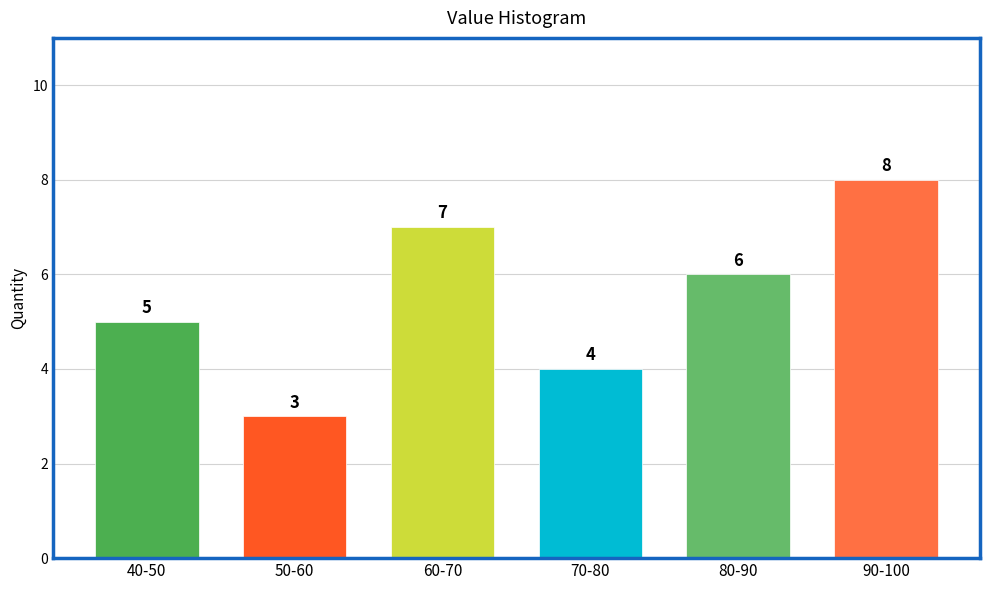

Reading right to left, transcribe all the data shown in this chart.

8	6	4	7	3	5